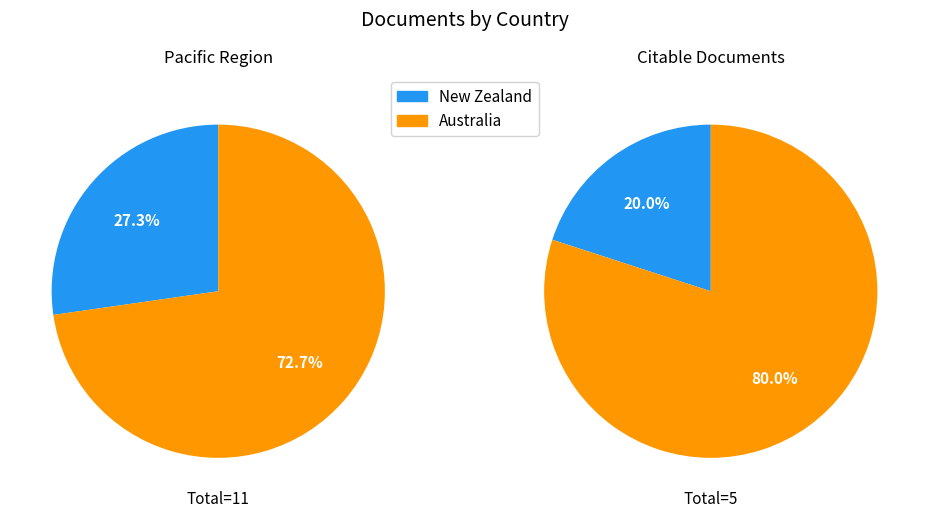

What is the ratio of the value at Australia to the value at New Zealand?

2.7